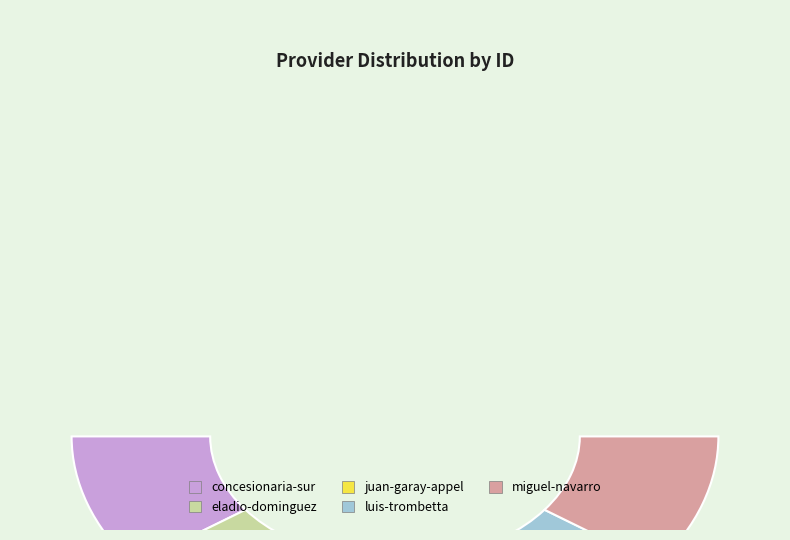

How many slices are in this pie chart?

5